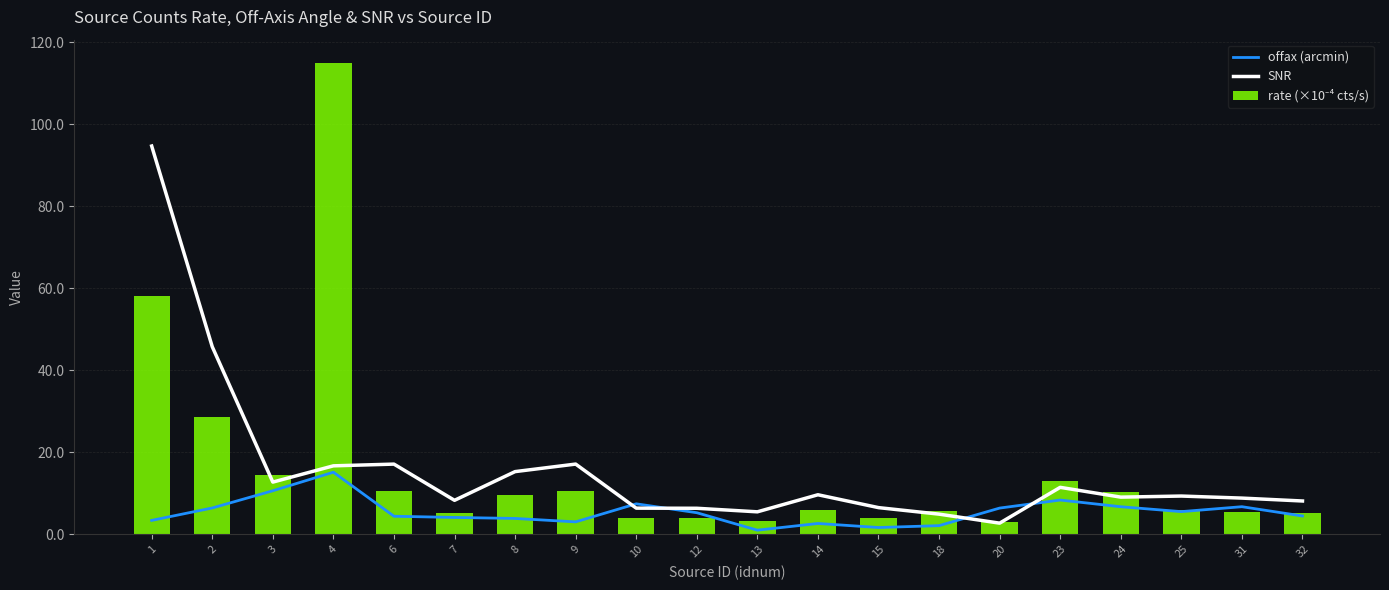

What is the difference between the highest and lowest values at 9?

14.1